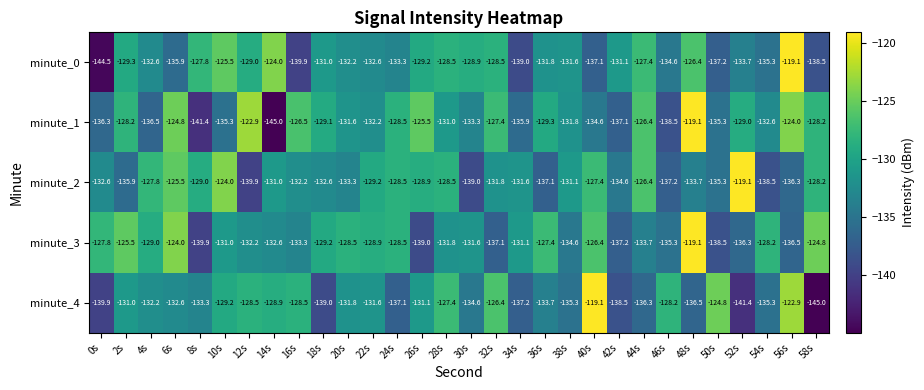

At which label does minute_1 reach its minimum?

14s